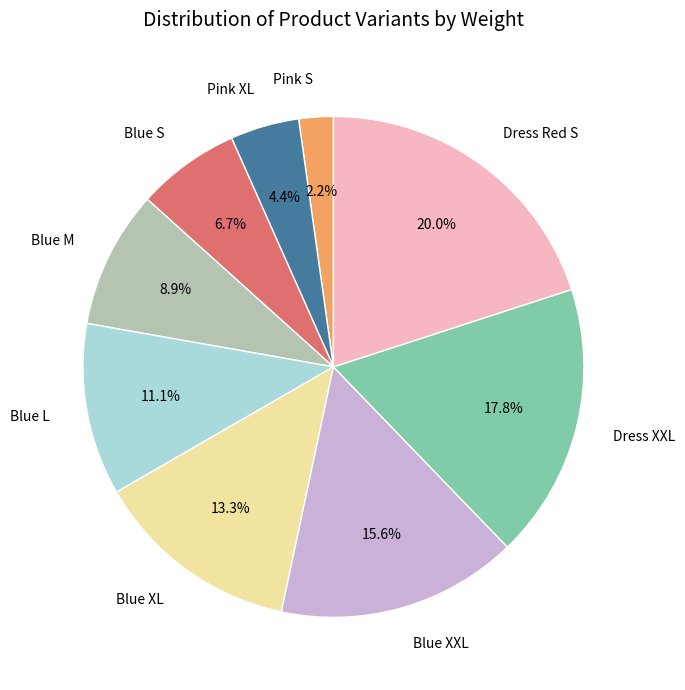

Is there a majority slice in this chart?

No